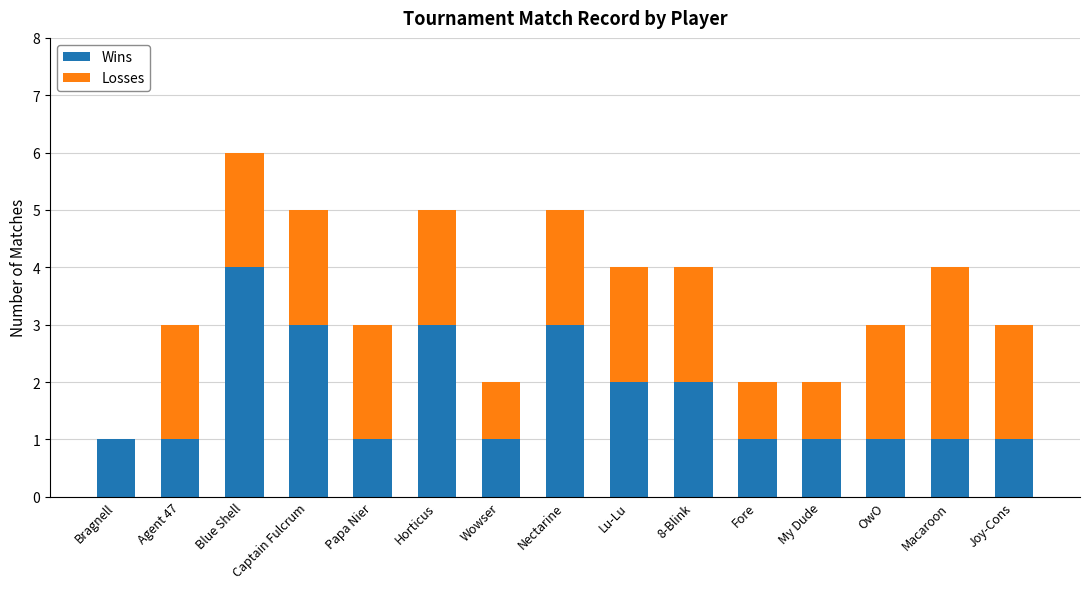

What is the total value across all series at Lu-Lu?

4